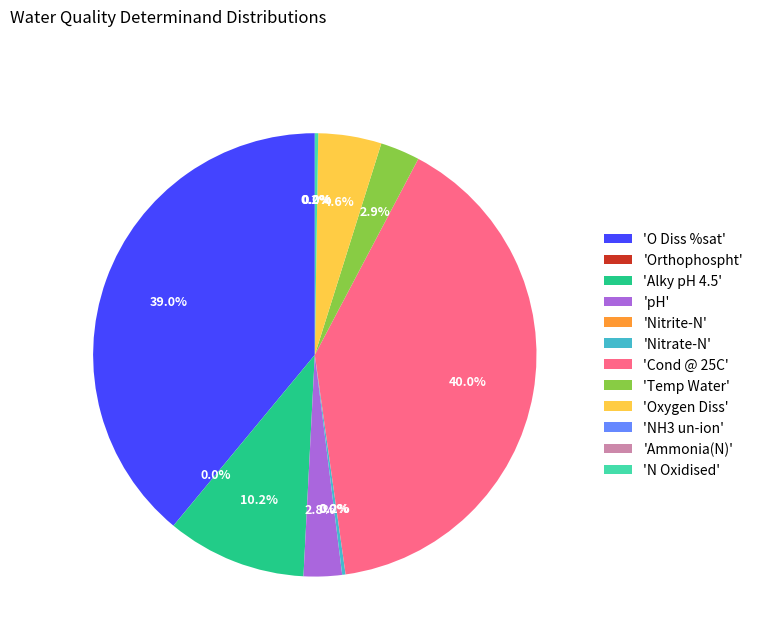

Does any single category account for the majority?

No